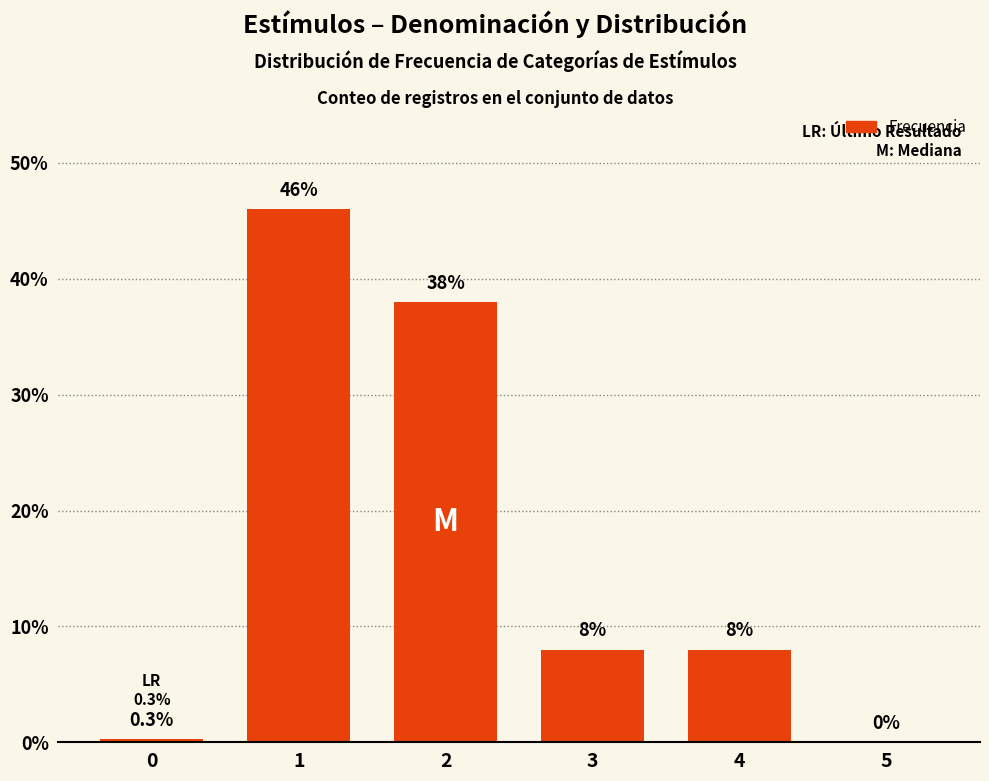

True or false: the data shows 13.5 at 4.

False